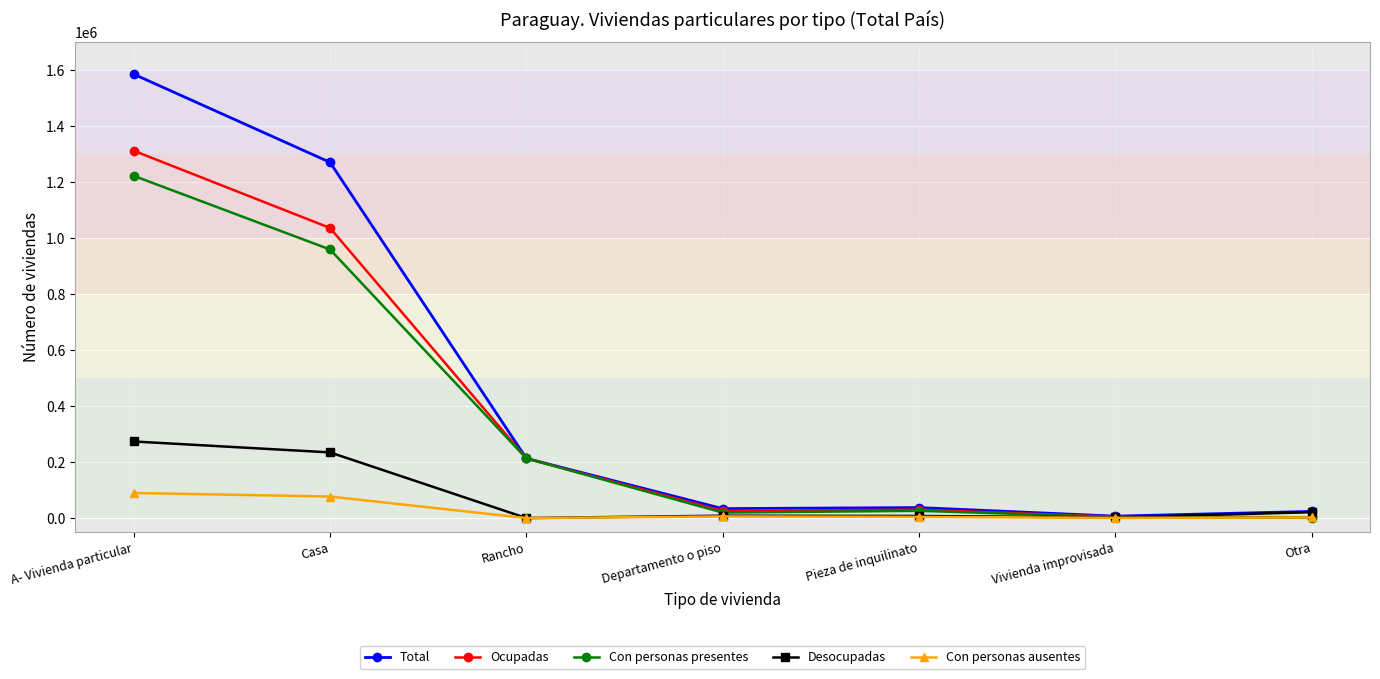

Which series ends up on top after the final intersection of Con personas presentes and Desocupadas?

Desocupadas